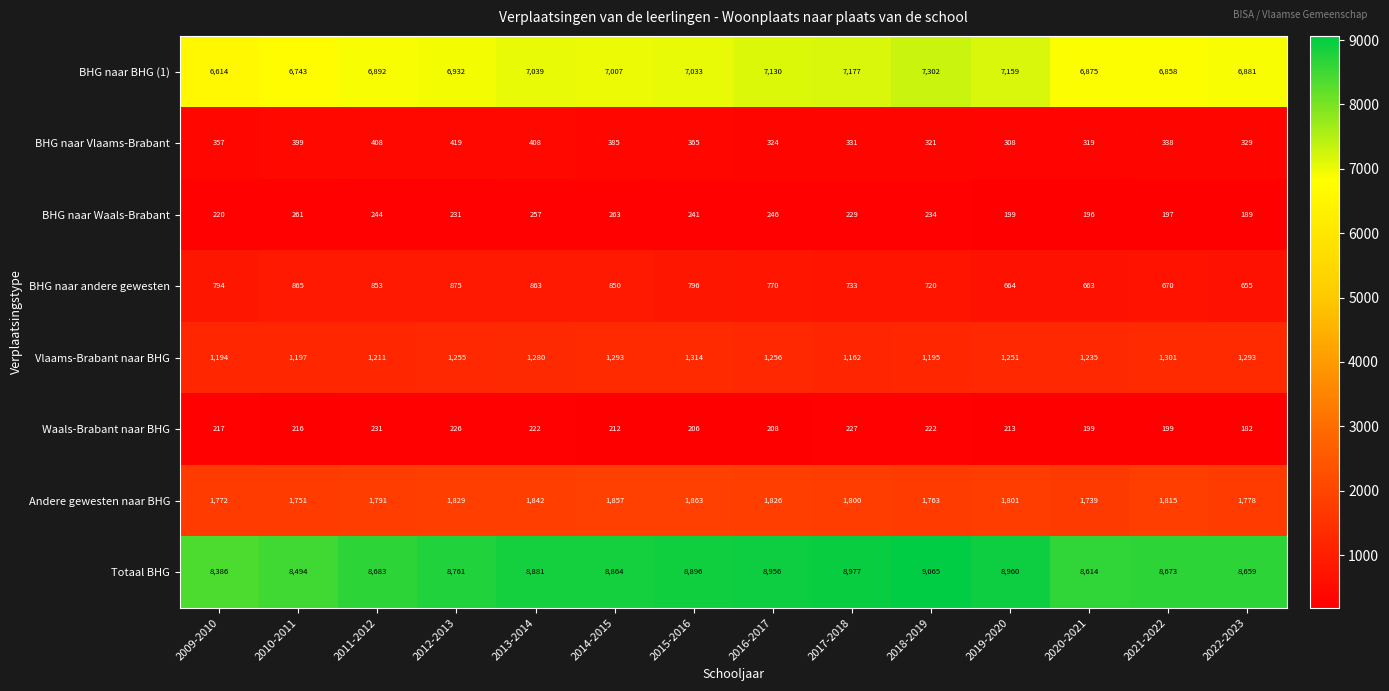

What is the total value across all series at 2015-2016?

20714